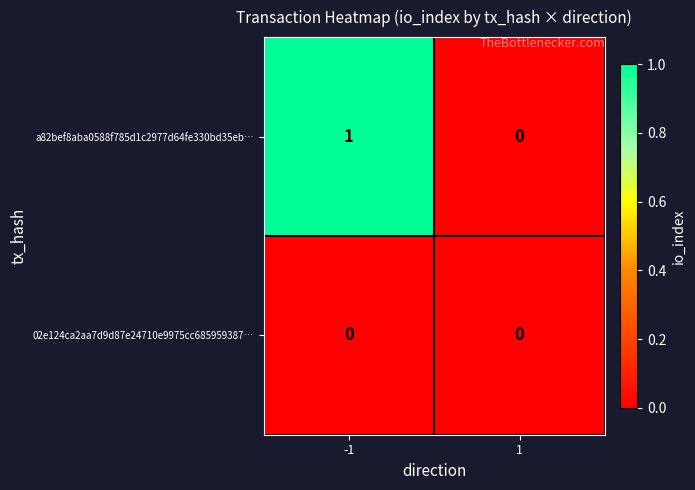

Reading left to right, list all the values displayed in this chart.

a82bef8aba0588f785d1c2977d64fe330bd35eb…: -1=1	1=0
02e124ca2aa7d9d87e24710e9975cc685959387…: -1=0	1=0